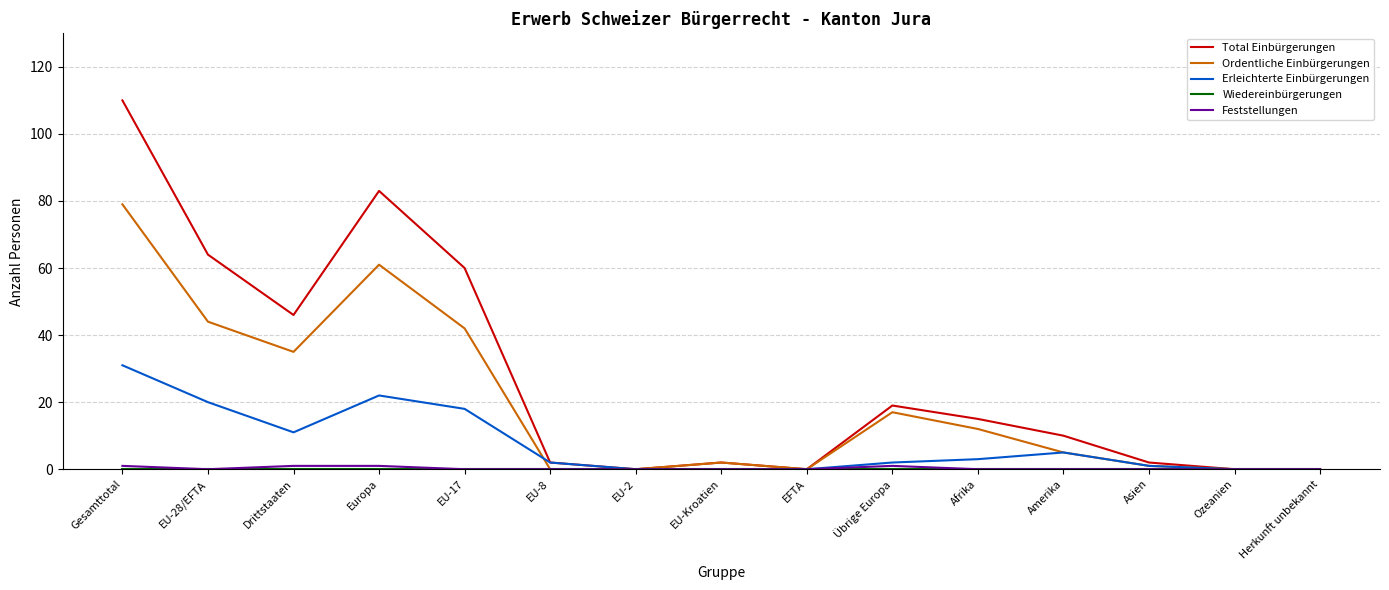

Which series has the largest range (max minus min)?

Total Einbürgerungen